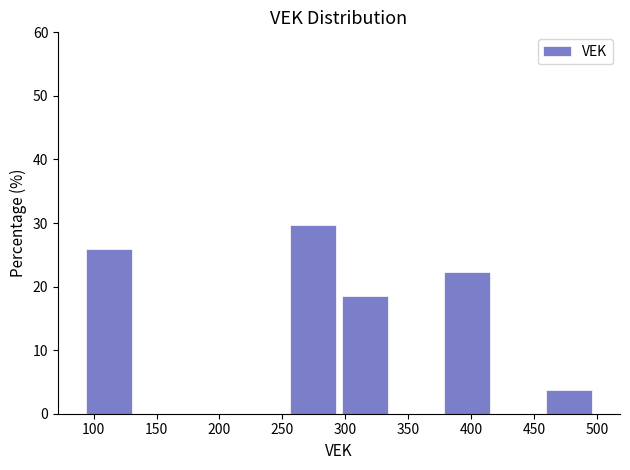

Reading left to right, transcribe this chart: for each bar, give the range it covers on the x-axis and its height. Neither the bar edges nor the heights are printed on the chart, so give them approximately, as read against the axes.

90 to 135: 26
135 to 175: 0
175 to 215: 0
215 to 255: 0
255 to 295: 30
295 to 335: 19
335 to 375: 0
375 to 415: 22
415 to 455: 0
455 to 500: 4